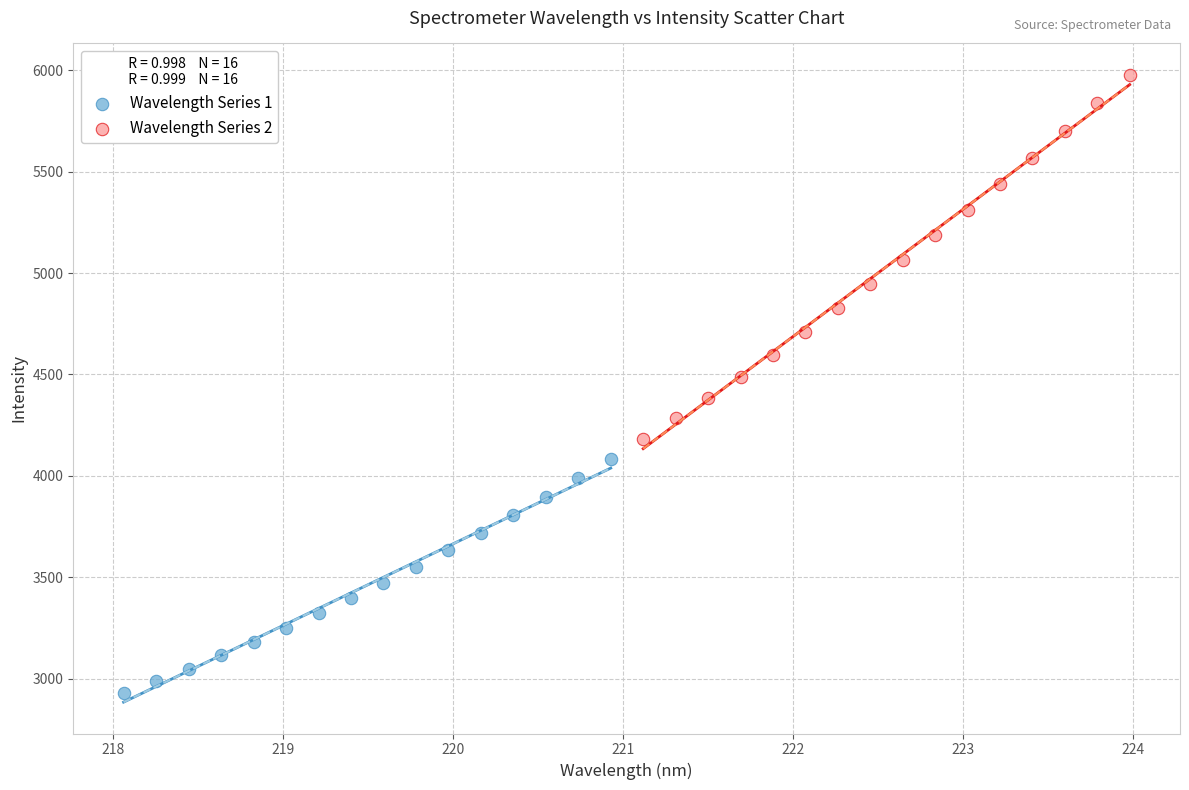

Which series has the widest spread of Y values?

Wavelength Series 2